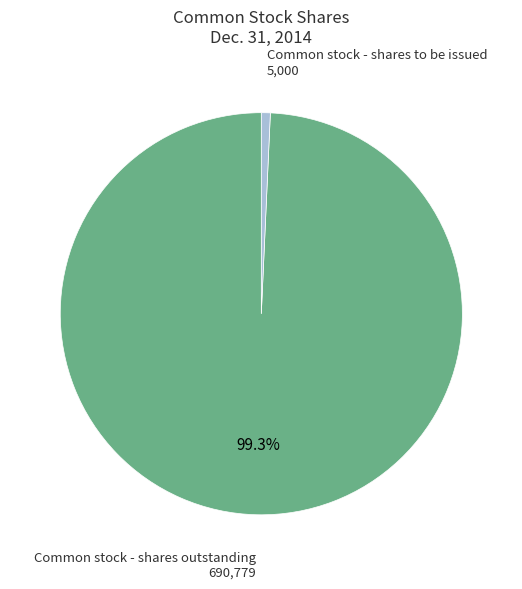

How many slices are in this pie chart?

2